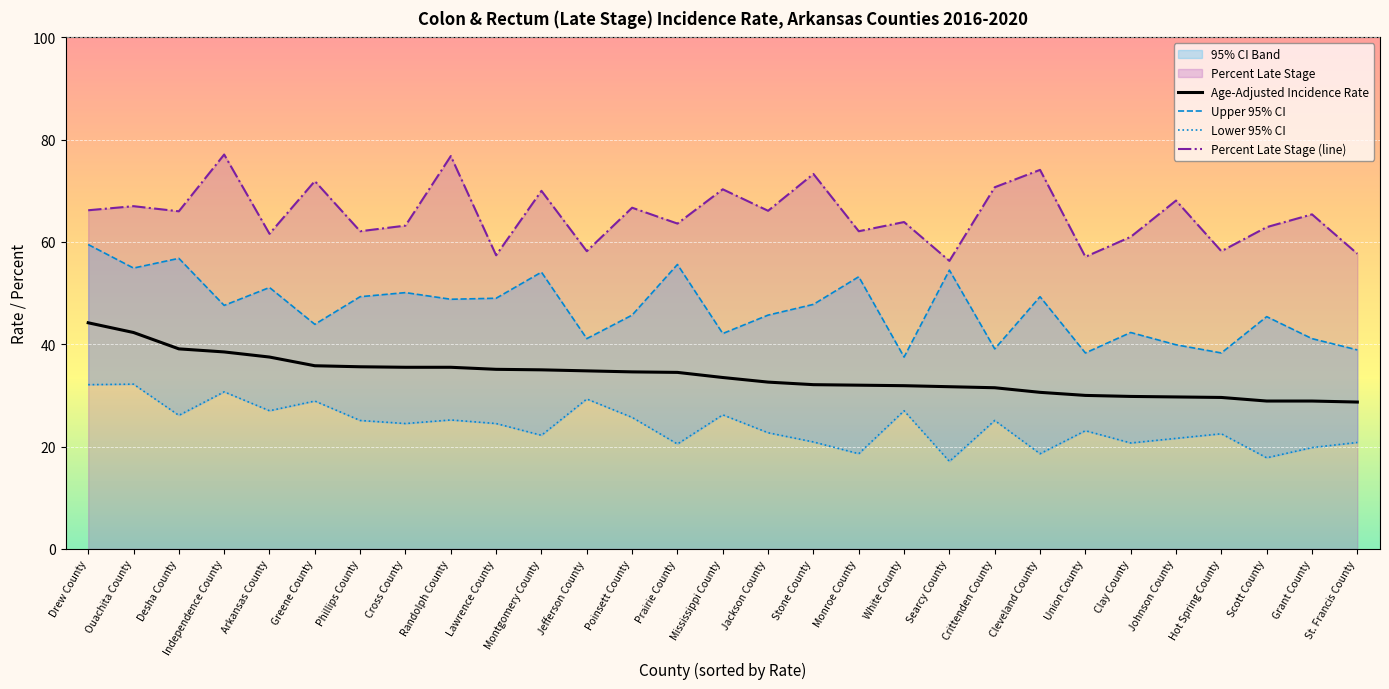

Reading left to right, extract all data points from this chart.

Age-Adjusted Incidence Rate: Drew County=44.2	Ouachita County=42.3	Desha County=39.1	Independence County=38.5	Arkansas County=37.5	Greene County=35.8	Phillips County=35.6	Cross County=35.5	Randolph County=35.5	Lawrence County=35.1	Montgomery County=35.0	Jefferson County=34.8	Poinsett County=34.6	Prairie County=34.5	Mississippi County=33.5	Jackson County=32.6	Stone County=32.1	Monroe County=32.0	White County=31.9	Searcy County=31.7	Crittenden County=31.5	Cleveland County=30.6	Union County=30.0	Clay County=29.8	Johnson County=29.7	Hot Spring County=29.6	Scott County=28.9	Grant County=28.9	St. Francis County=28.7
Upper 95% CI: Drew County=59.5	Ouachita County=54.9	Desha County=56.8	Independence County=47.6	Arkansas County=51.1	Greene County=43.9	Phillips County=49.3	Cross County=50.1	Randolph County=48.8	Lawrence County=49.0	Montgomery County=54.1	Jefferson County=41.1	Poinsett County=45.7	Prairie County=55.6	Mississippi County=42.1	Jackson County=45.7	Stone County=47.8	Monroe County=53.2	White County=37.5	Searcy County=54.5	Crittenden County=39.1	Cleveland County=49.3	Union County=38.3	Clay County=42.3	Johnson County=39.9	Hot Spring County=38.3	Scott County=45.4	Grant County=41.1	St. Francis County=38.9
Lower 95% CI: Drew County=32.1	Ouachita County=32.2	Desha County=26.1	Independence County=30.7	Arkansas County=27.0	Greene County=28.9	Phillips County=25.1	Cross County=24.5	Randolph County=25.2	Lawrence County=24.5	Montgomery County=22.2	Jefferson County=29.3	Poinsett County=25.7	Prairie County=20.5	Mississippi County=26.2	Jackson County=22.7	Stone County=20.9	Monroe County=18.6	White County=27.0	Searcy County=17.1	Crittenden County=25.1	Cleveland County=18.6	Union County=23.1	Clay County=20.7	Johnson County=21.6	Hot Spring County=22.5	Scott County=17.8	Grant County=19.8	St. Francis County=20.8
Percent Late Stage: Drew County=66.2	Ouachita County=67.0	Desha County=66.0	Independence County=77.1	Arkansas County=61.6	Greene County=71.9	Phillips County=62.1	Cross County=63.2	Randolph County=76.8	Lawrence County=57.4	Montgomery County=70.0	Jefferson County=58.2	Poinsett County=66.7	Prairie County=63.6	Mississippi County=70.3	Jackson County=66.1	Stone County=73.3	Monroe County=62.1	White County=63.9	Searcy County=56.3	Crittenden County=70.7	Cleveland County=74.1	Union County=57.1	Clay County=61.0	Johnson County=68.1	Hot Spring County=58.2	Scott County=62.9	Grant County=65.4	St. Francis County=57.7